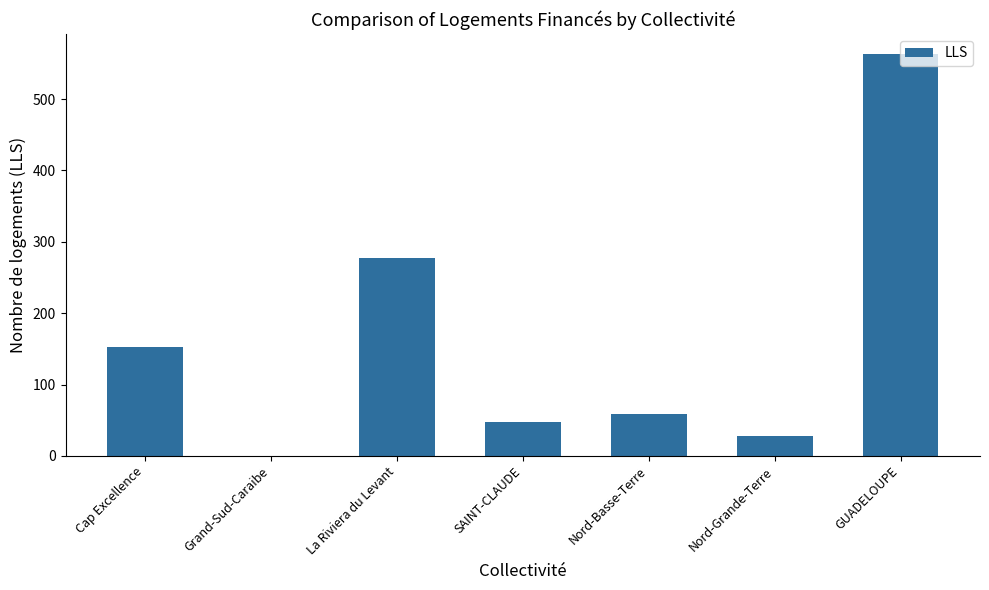

The value at Grand-Sud-Caraibe is 0. True or false?

True